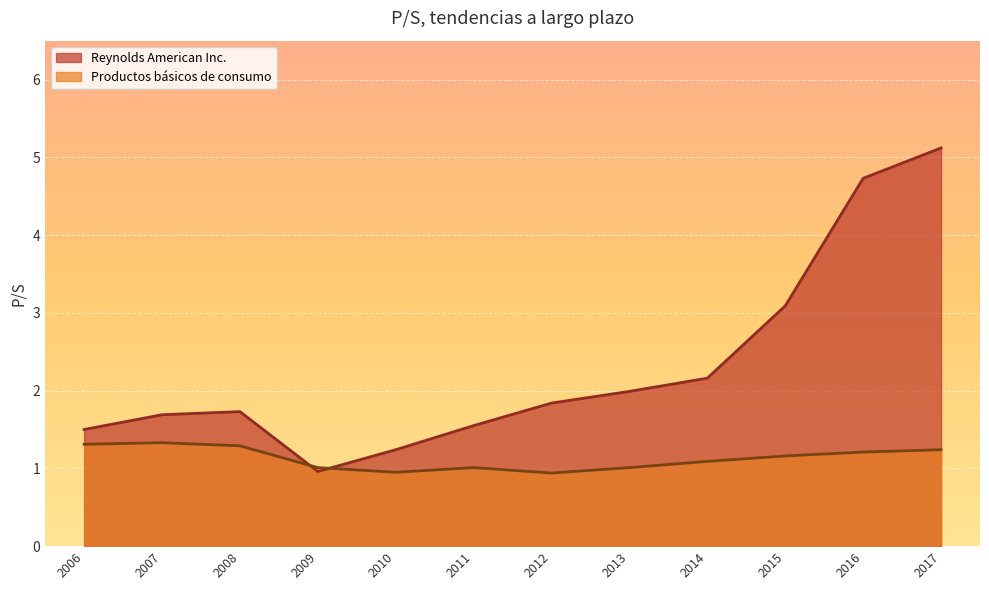

What is the sum of all Productos básicos de consumo values?

13.6